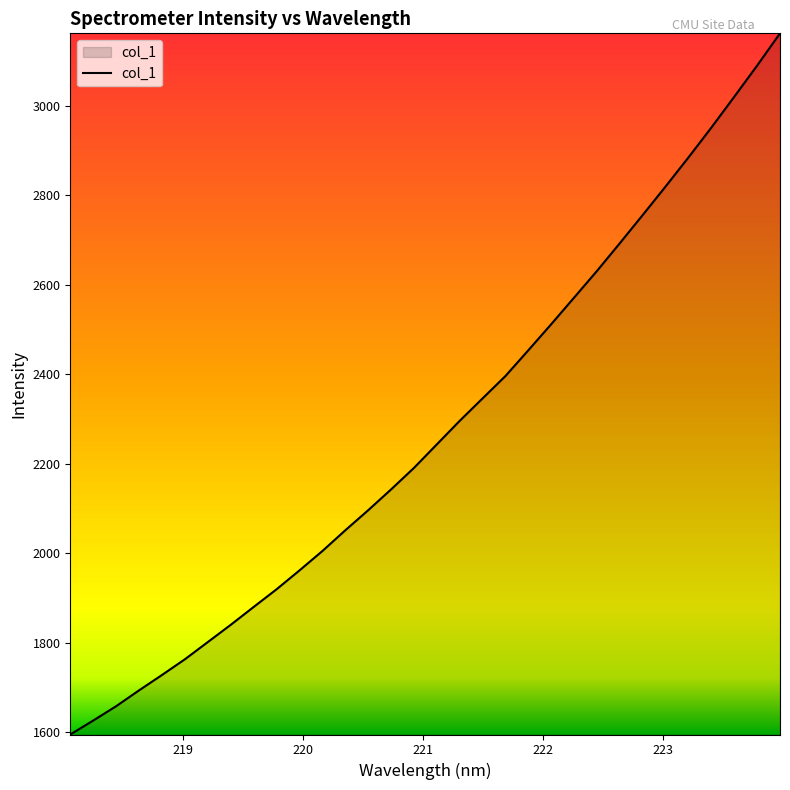

What is the minimum value shown in the chart?

1594.5